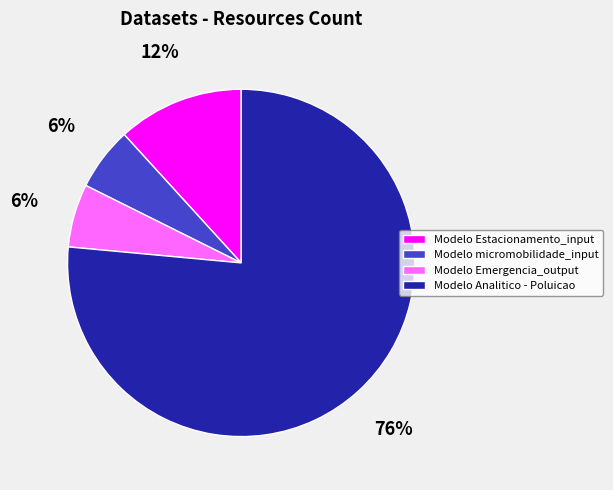

What is the majority slice?

Modelo Analitico - Poluicao